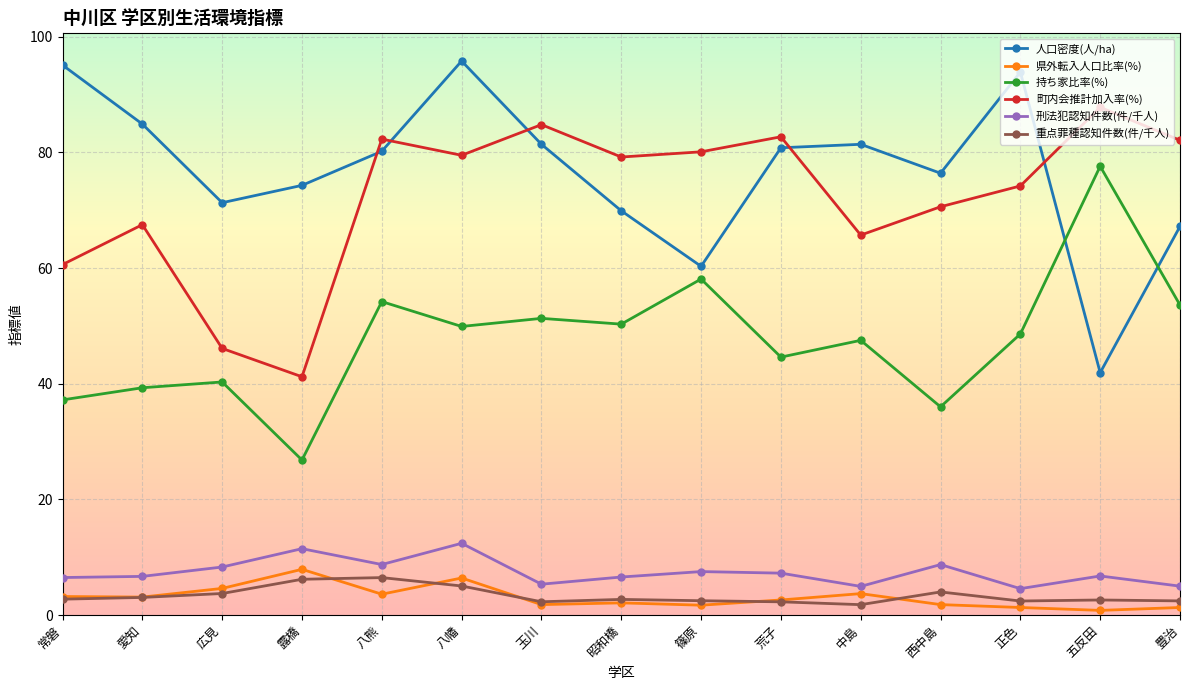

Does the chart display data point markers on the line(s)?

Yes